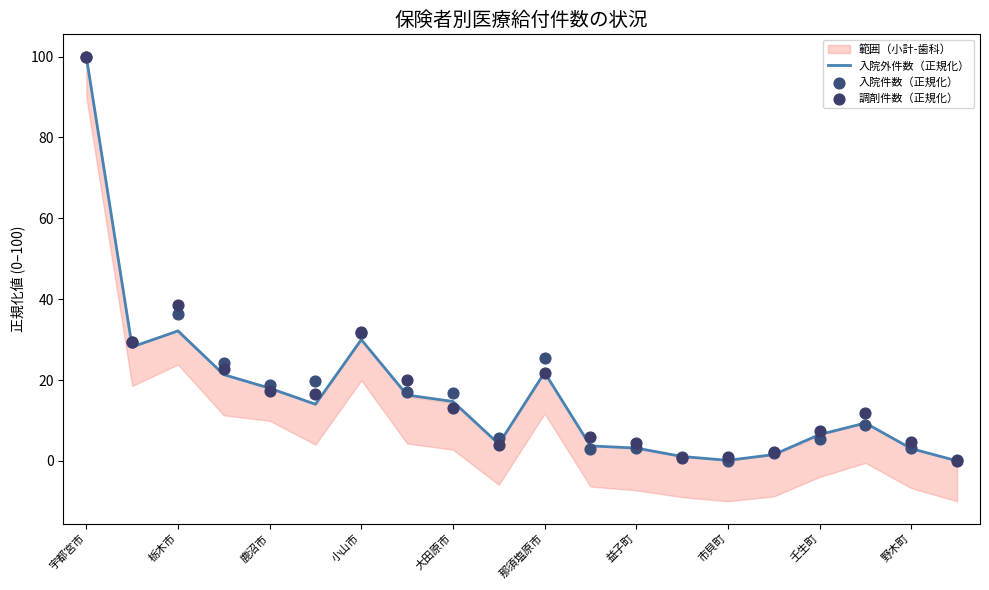

What is the maximum value for 入院外件数（正規化）?

100.0